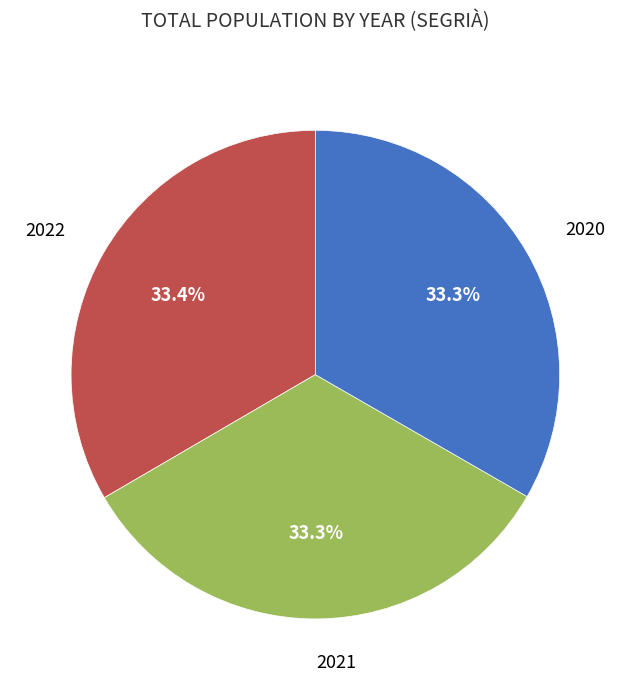

What portion of the pie excludes 2021?

66.7%